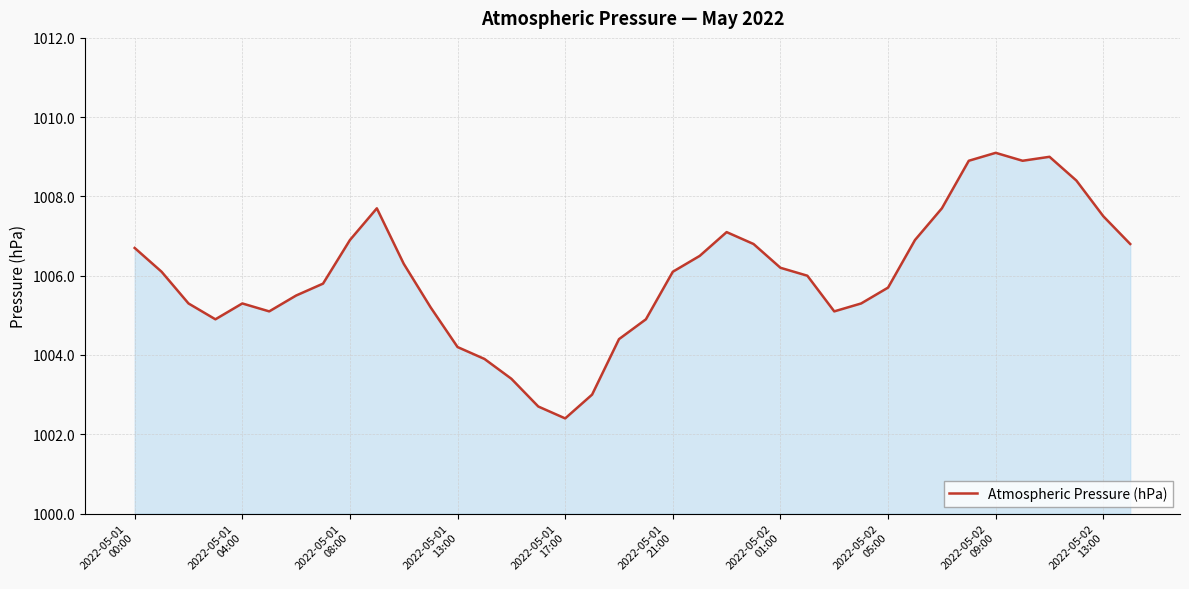

What is the minimum value shown in the chart?

1002.4